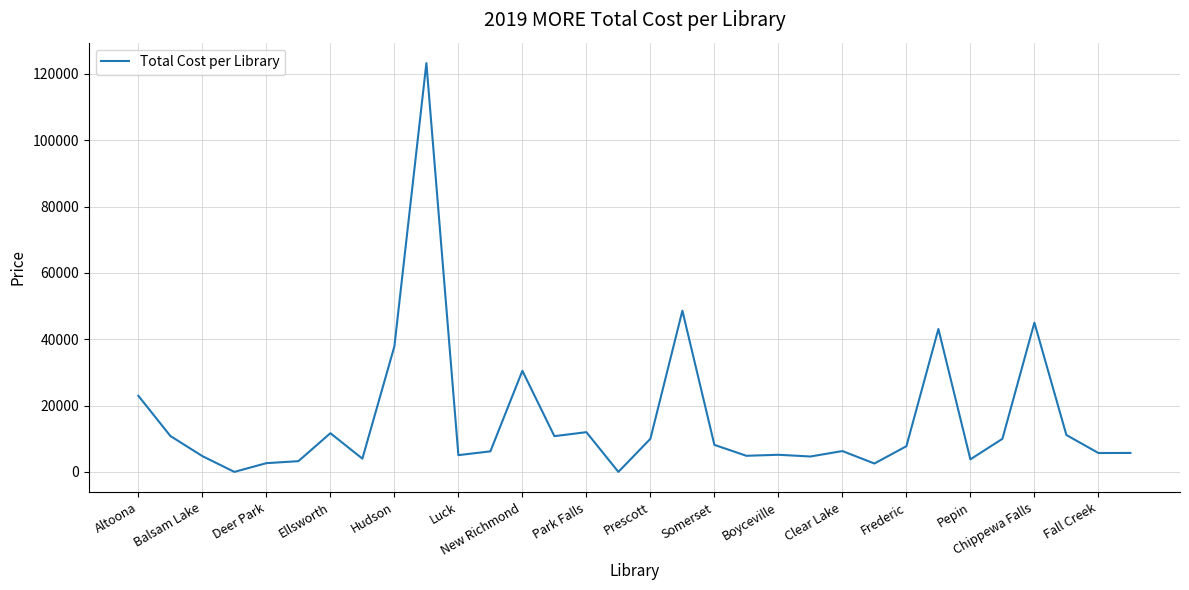

What is the difference between the maximum and minimum values?

123255.4